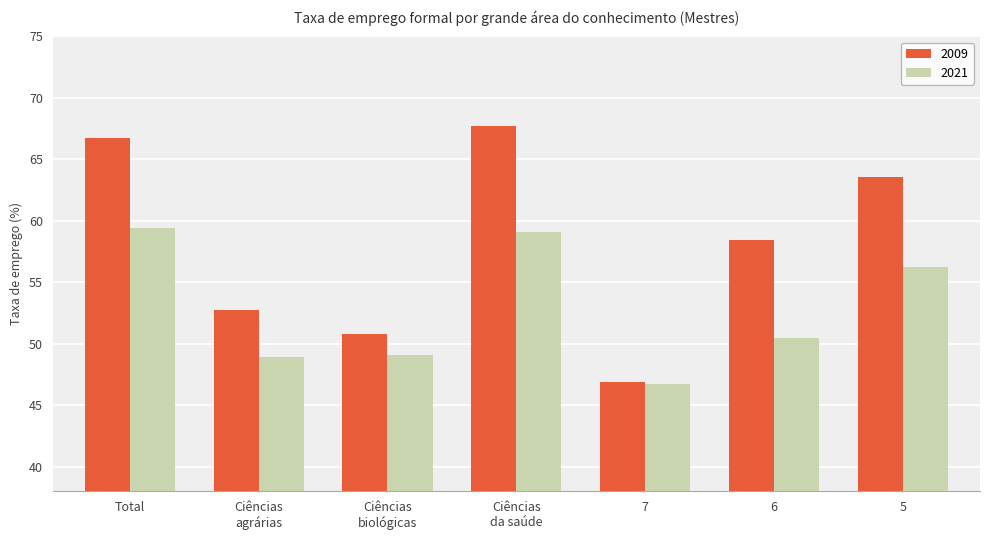

What is the difference between the maximum and second lowest values in the 2009 series?

16.9